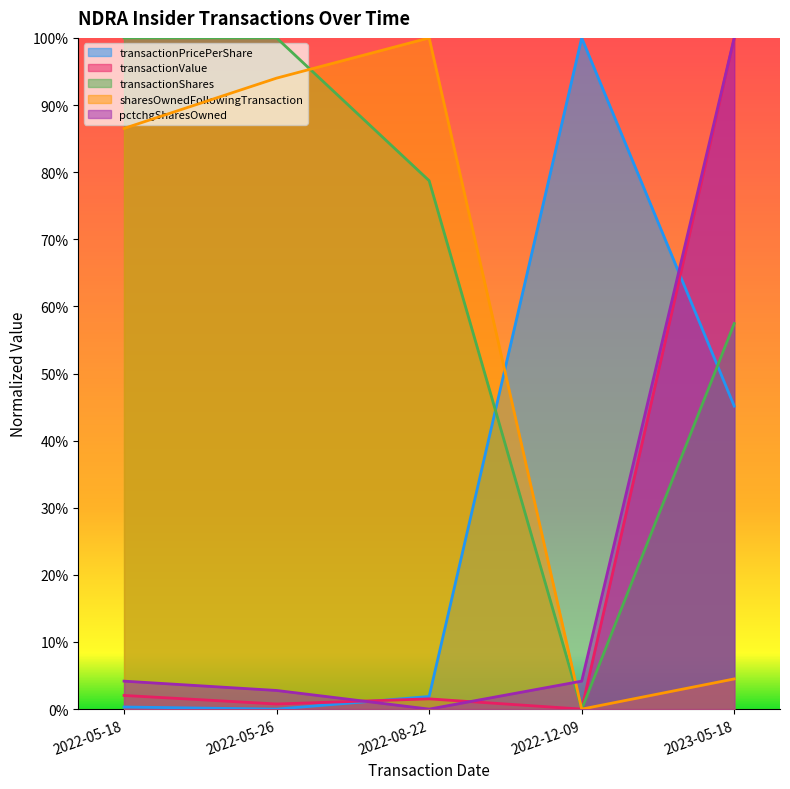

Which series has the largest total across all categories?

transactionShares